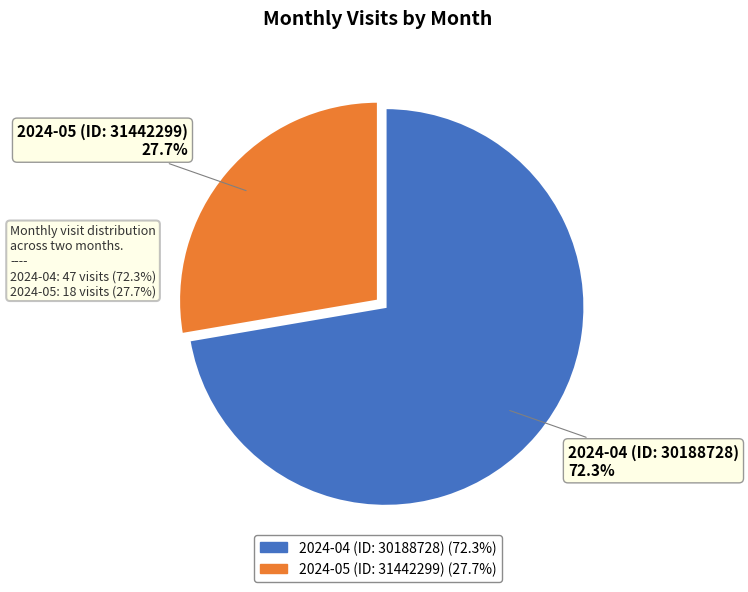

Which category accounts for the majority?

2024-04 (ID: 30188728)